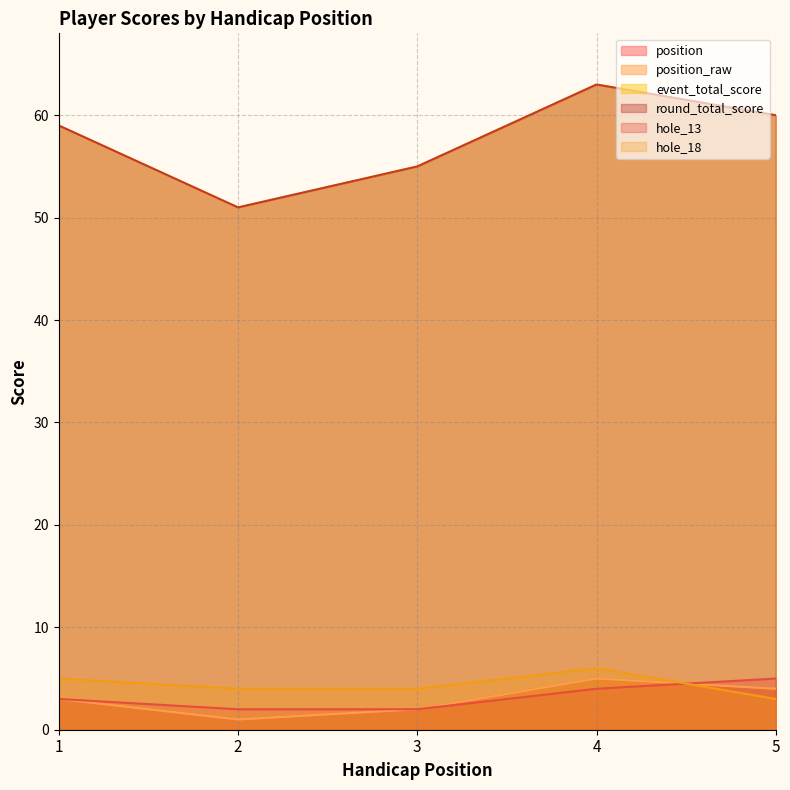

How many interior local peaks does the round_total_score series have?

1